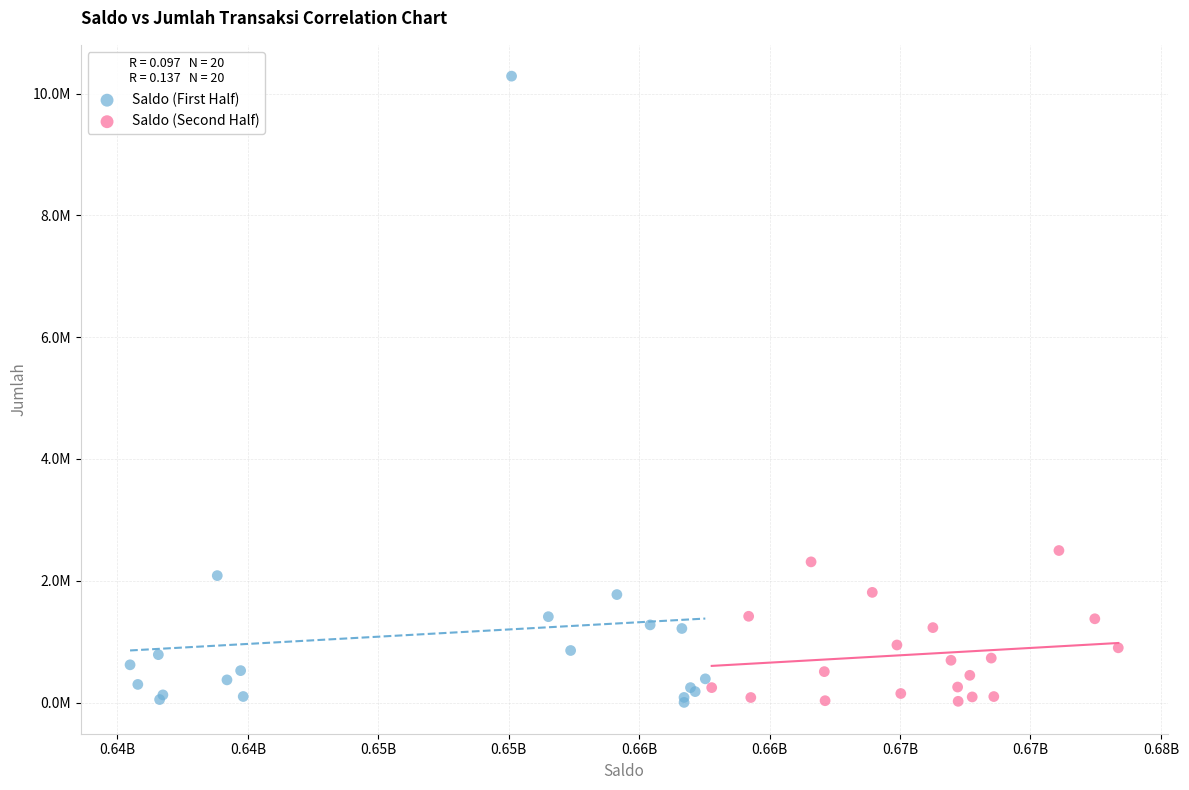

Which series contains the highest Y value?

Saldo (First Half)